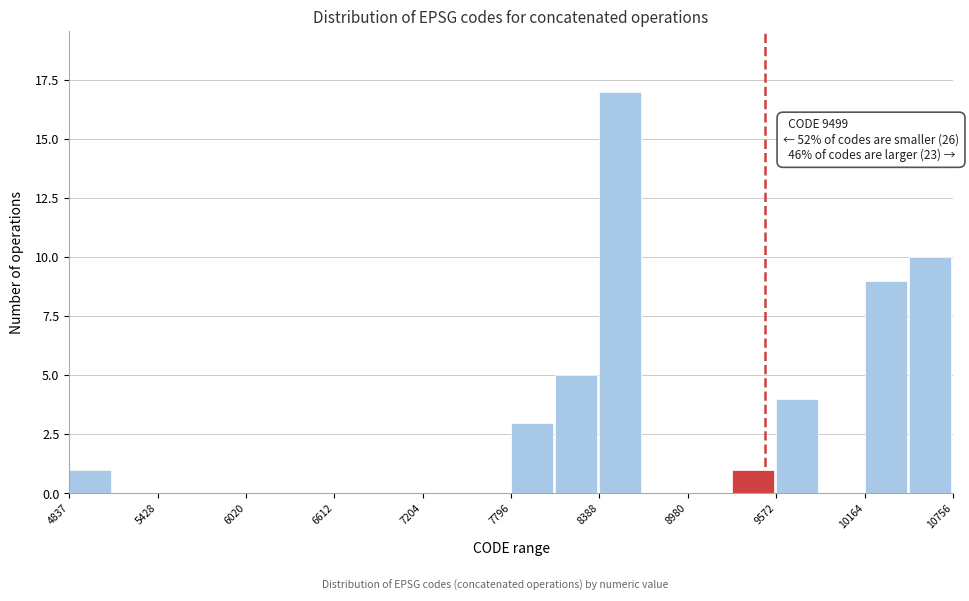

Read against the x-axis, roughly where is the centre of the tallest bar?

8500